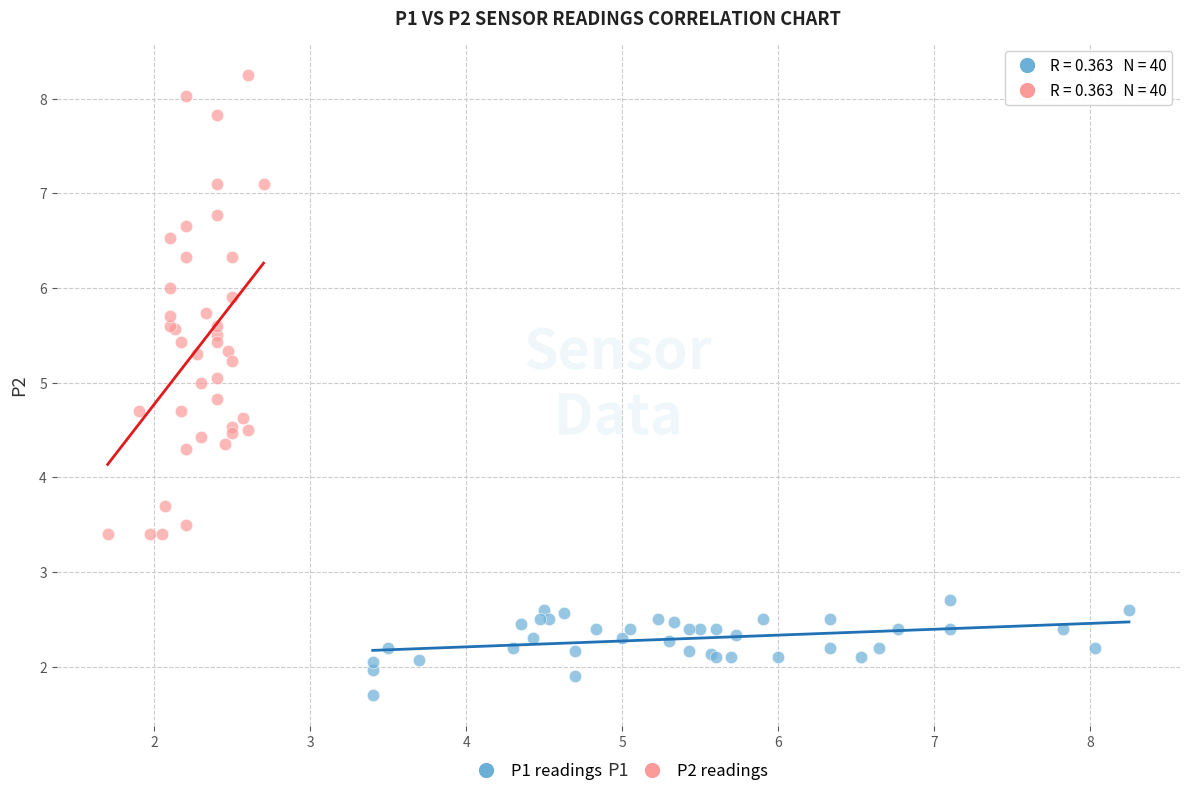

Which series contains the lowest Y value?

P1 readings